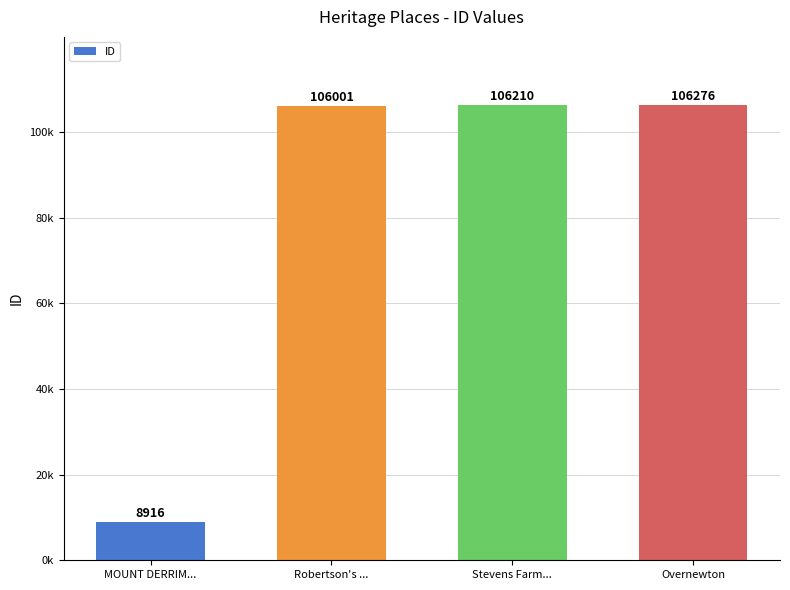

Are the bars horizontal?

No